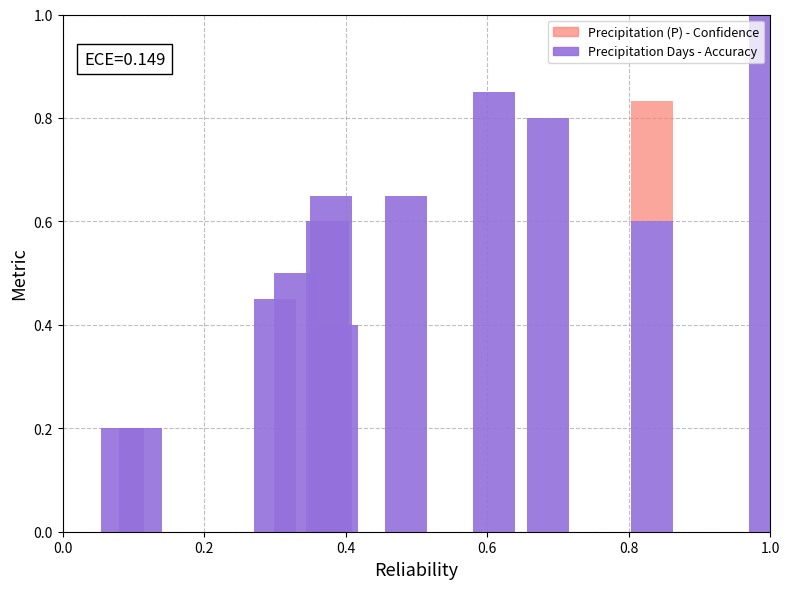

What is the difference between the maximum and minimum values in the Precipitation (P) - Confidence series?

0.2